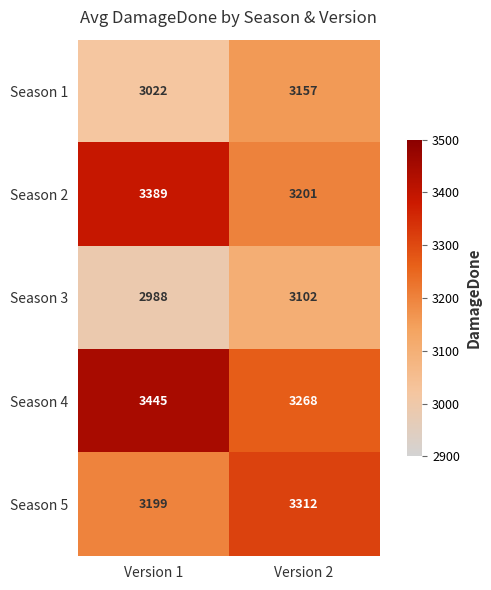

Which series has the largest total across all categories?

Season 4